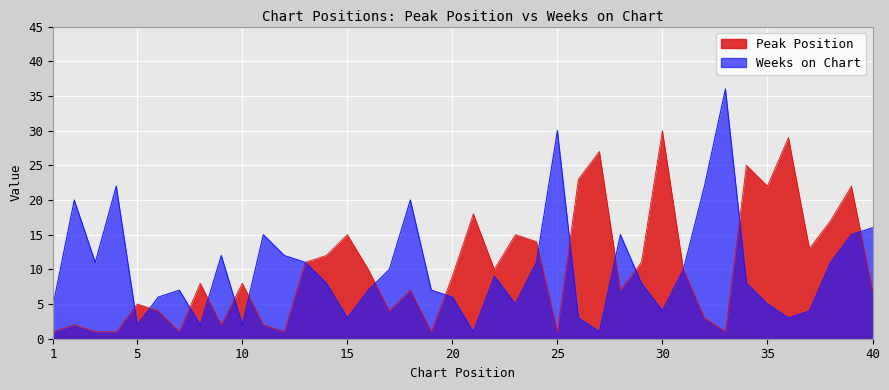

What is the minimum value for Weeks on Chart?

1